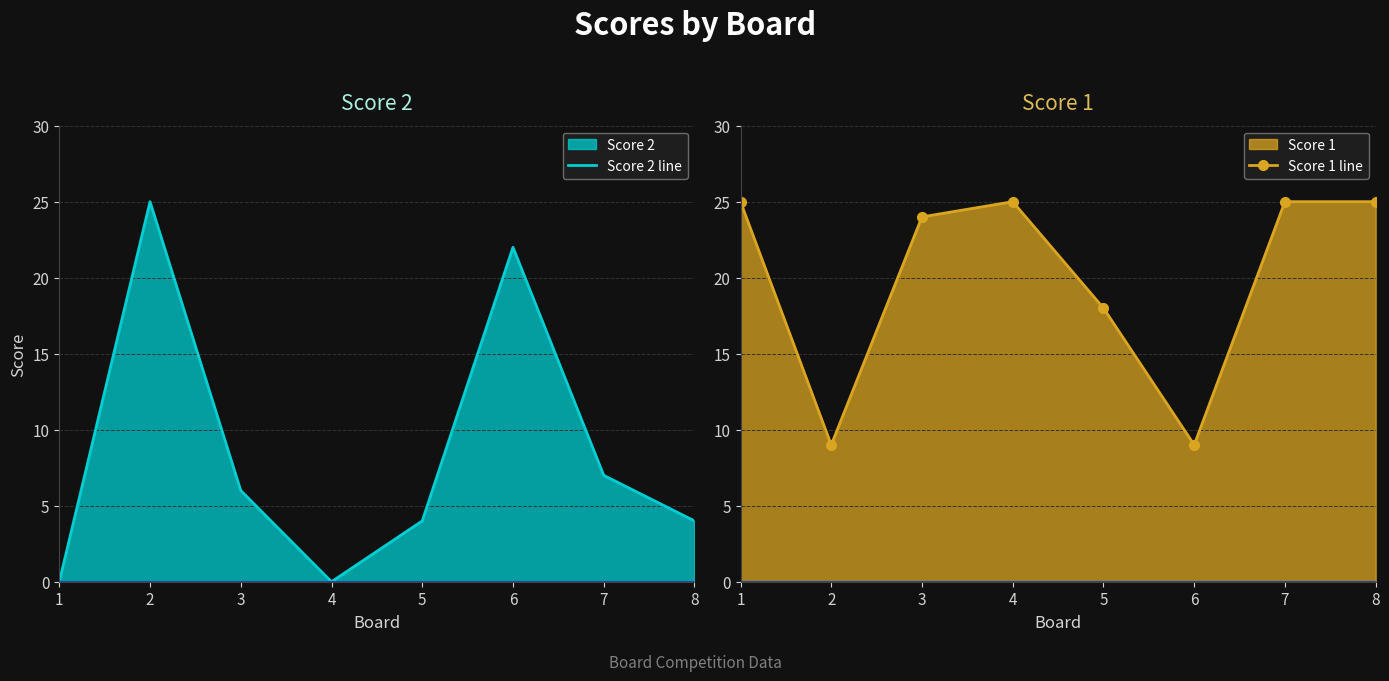

What is the maximum value for Score 1 line?

25